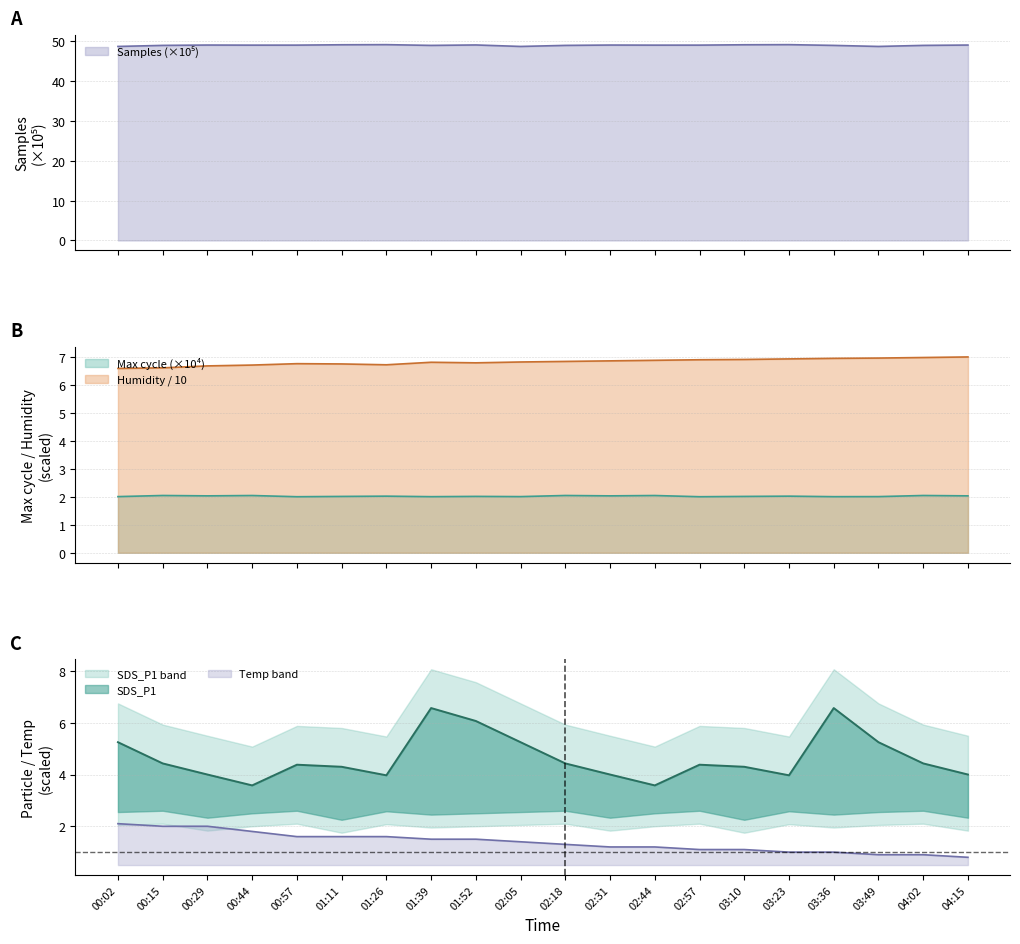

What is the spread (max minus min) of values at 00:02?

4.6